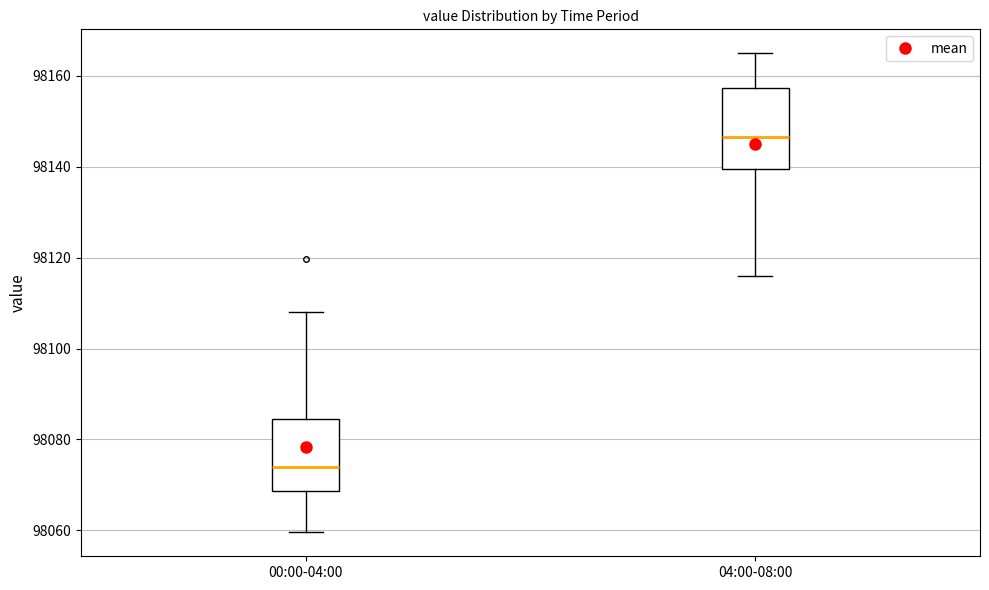

Comparing the boxes themselves (not the whiskers), which one is the tallest?

04:00-08:00